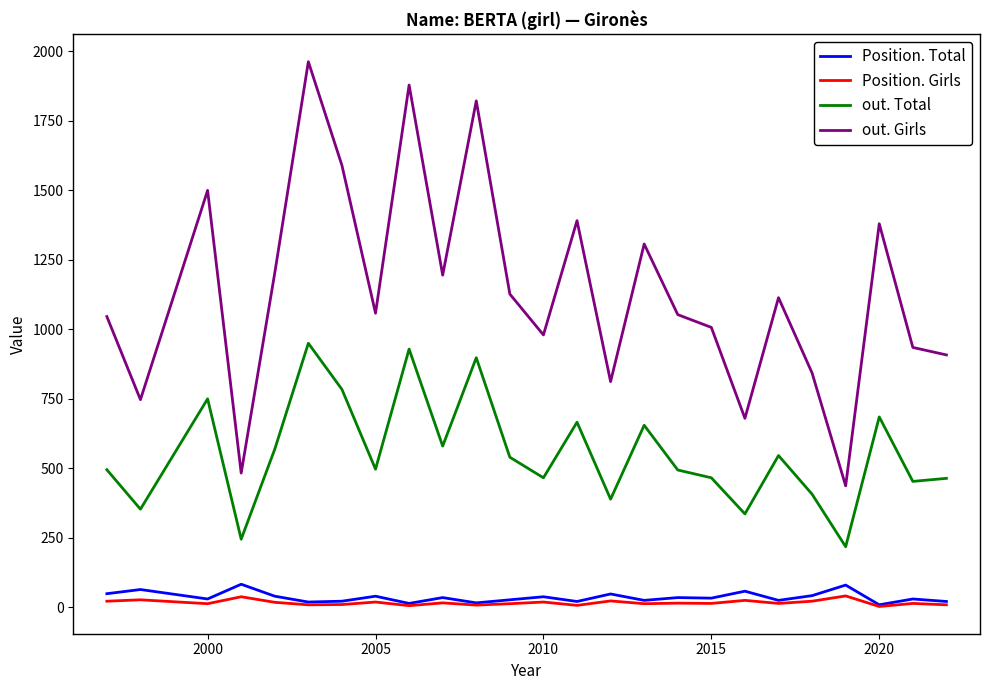

Which series has the widest spread of values?

out. Girls